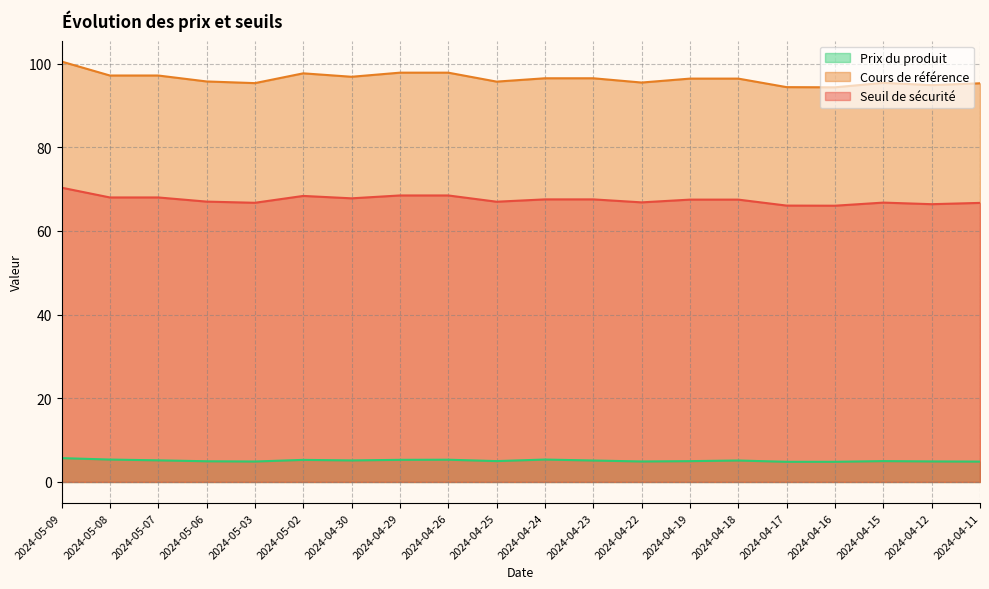

Which series has the widest spread of values?

Cours de référence